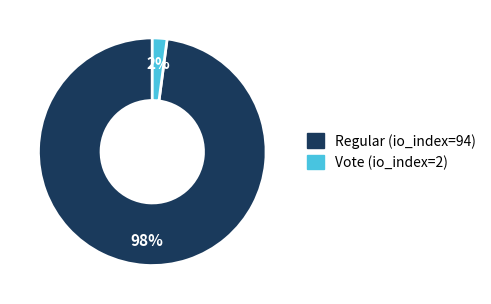

To the nearest percent, what percentage of the pie is Vote (io_index=2)?

2%